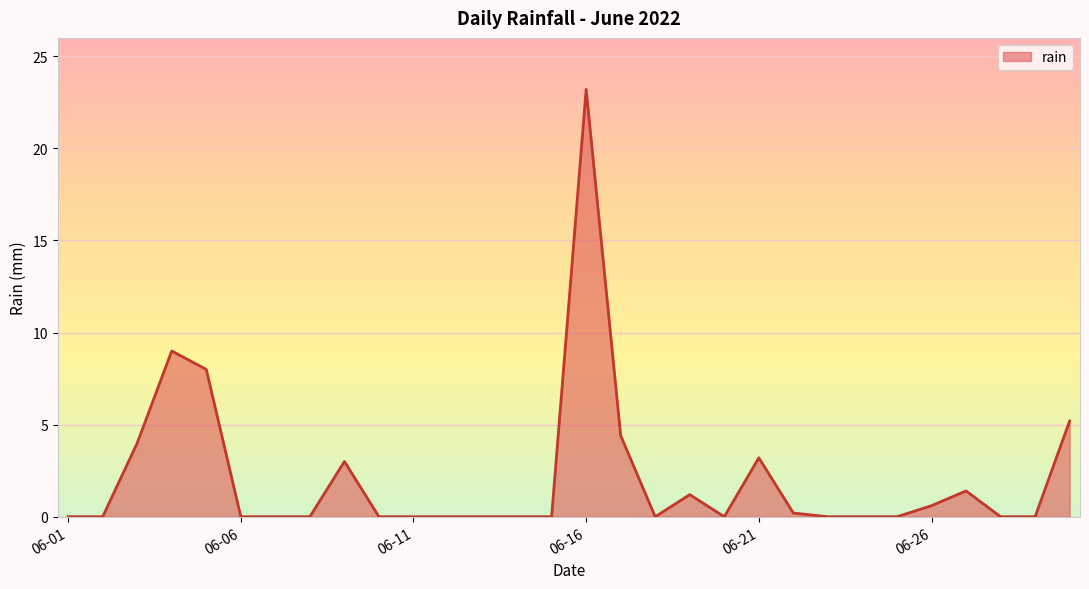

What is the difference between the maximum and minimum values?

23.2